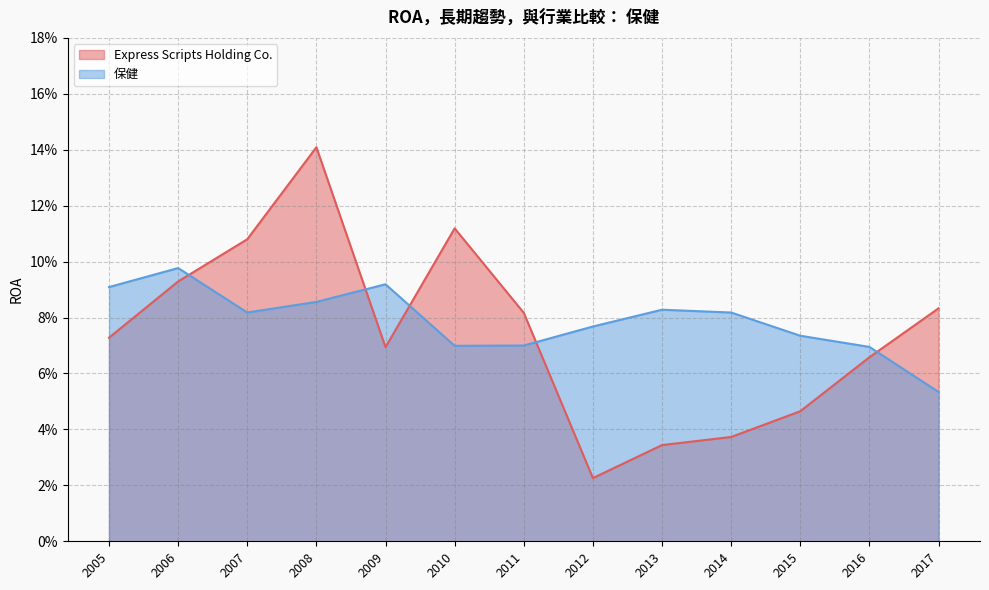

At which label is Express Scripts Holding Co. closest to 0?

2012